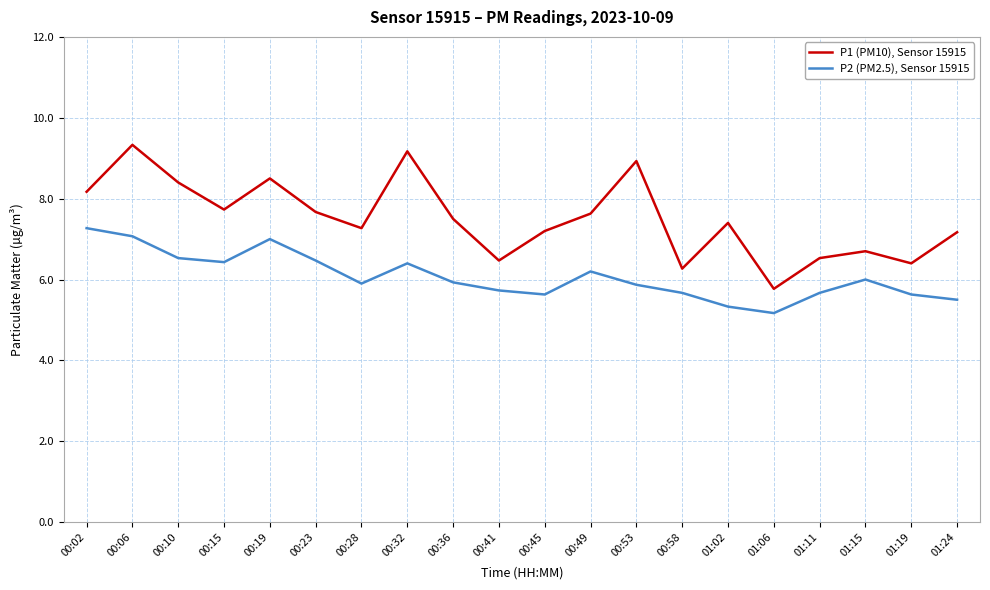

Rank the series by their average value, from lowest to highest.

P2 (PM2.5), Sensor 15915, P1 (PM10), Sensor 15915